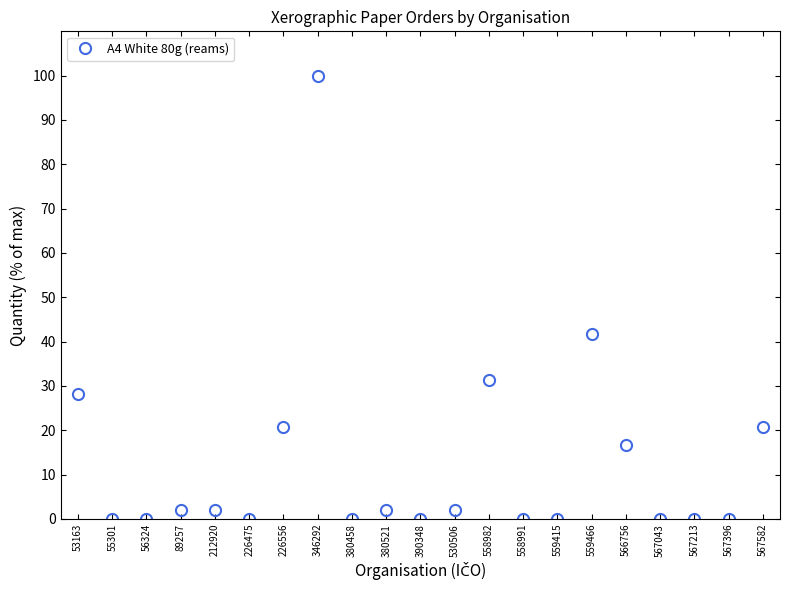

How many values are below 2?

10